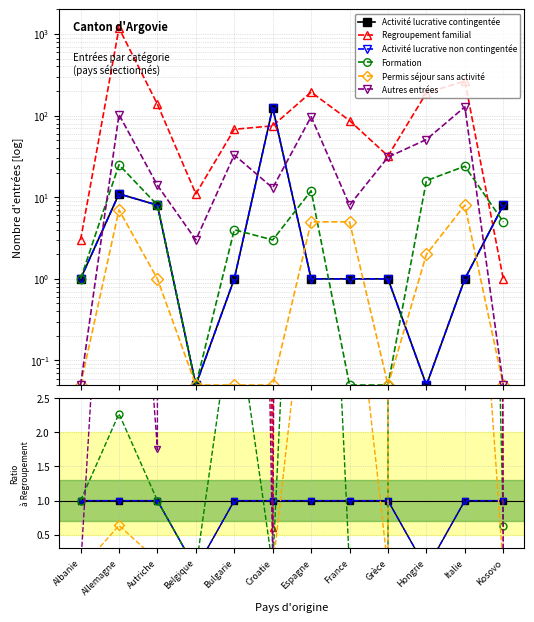

At which label does Formation first exceed 1?

Allemagne